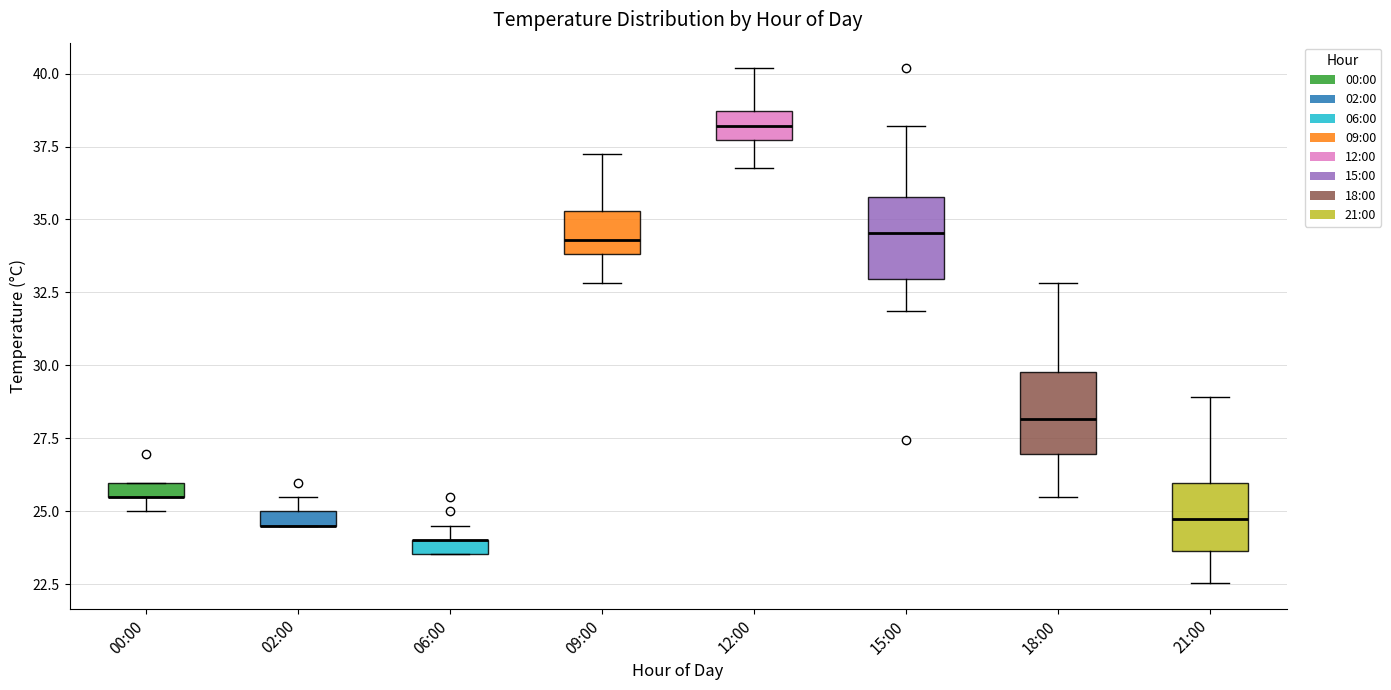

Where is the upper edge of the box for 15:00 on the y-axis? The values are not printed on the chart, so give them approximately, as read against the axis.

36.0